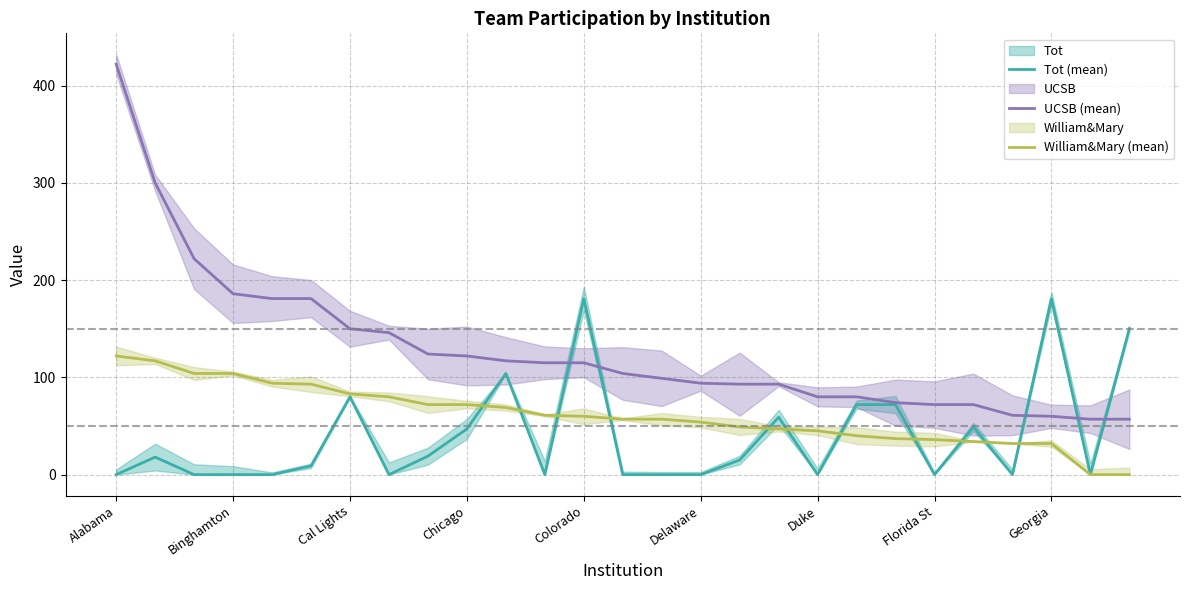

How many data points in UCSB (mean) are above 104?

13